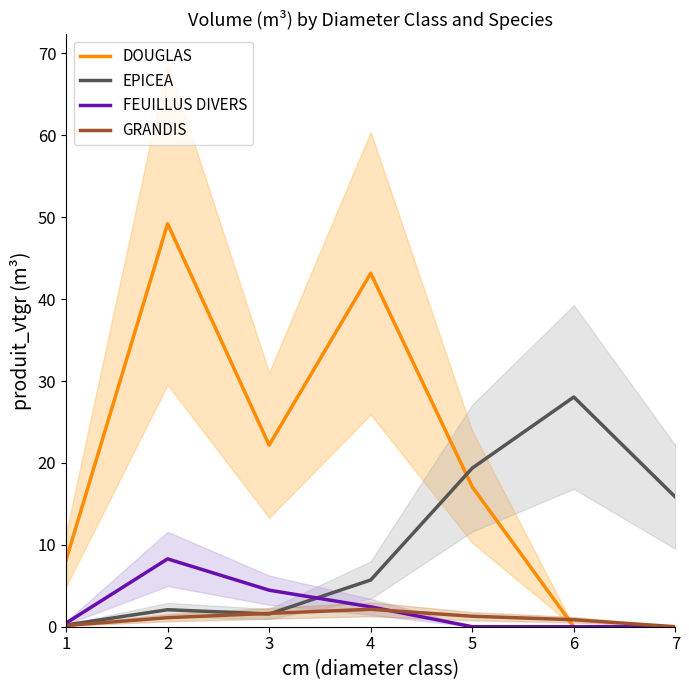

What is the difference between the EPICEA values at 3 and 1?

1.3